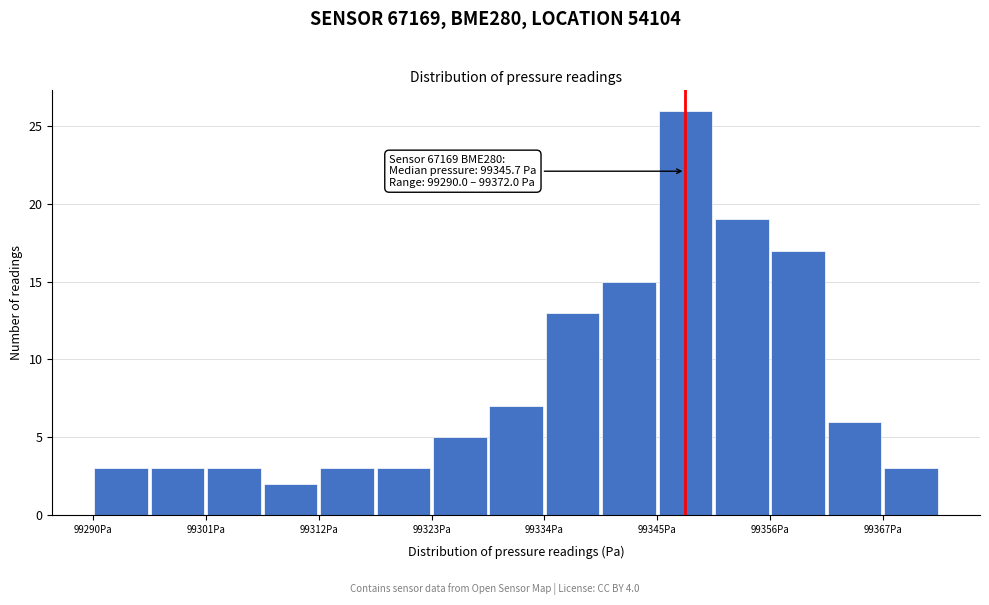

Read against the x-axis, roughly where is the centre of the tallest bar?

99348